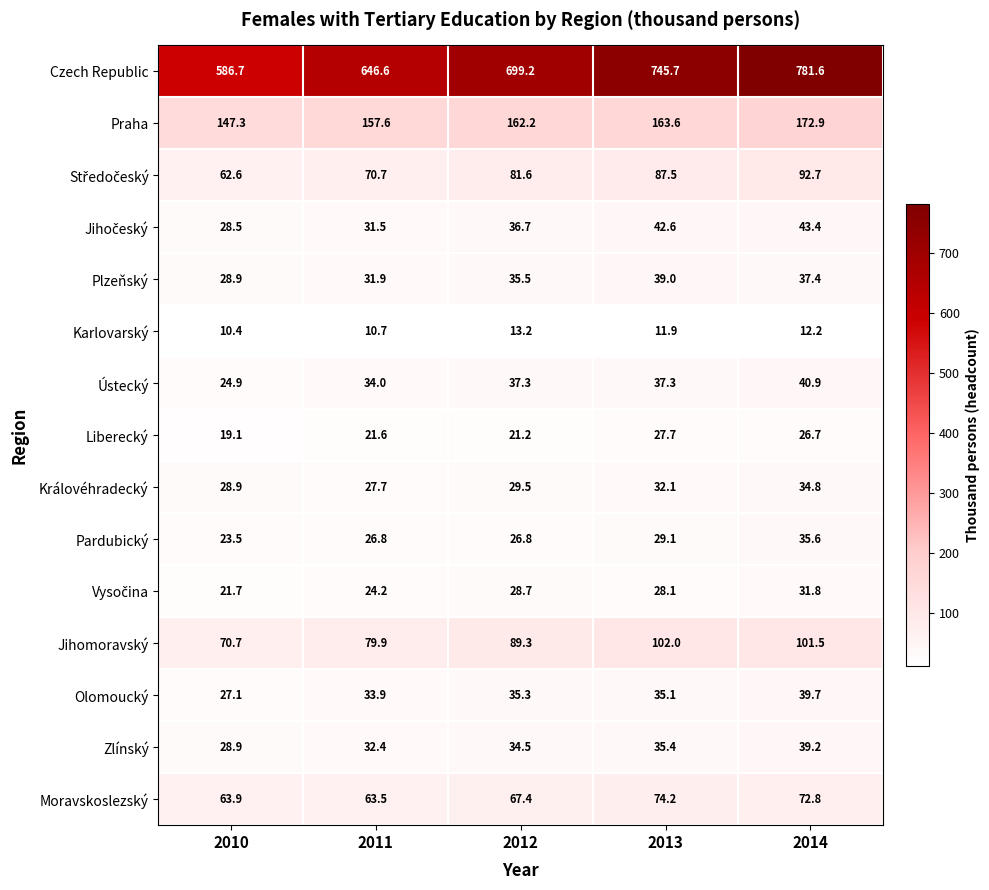

What is the maximum value shown in the chart?

781.6